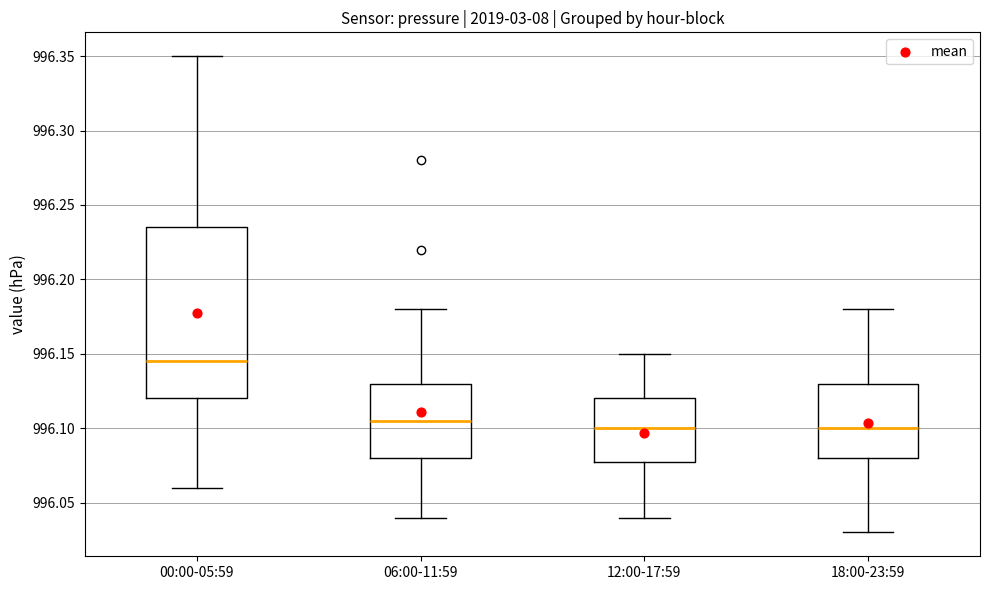

Reading left to right, read every box against the y-axis: the position of its median line, the range the box covers, and the ends of its whiskers. The values are not printed on the chart, so give them approximately, as read against the axis.

00:00-05:59: median 996.145, box 996.120 to 996.235, whiskers 996.060 to 996.350
06:00-11:59: median 996.105, box 996.080 to 996.130, whiskers 996.040 to 996.180
12:00-17:59: median 996.100, box 996.080 to 996.120, whiskers 996.040 to 996.150
18:00-23:59: median 996.100, box 996.080 to 996.130, whiskers 996.030 to 996.180